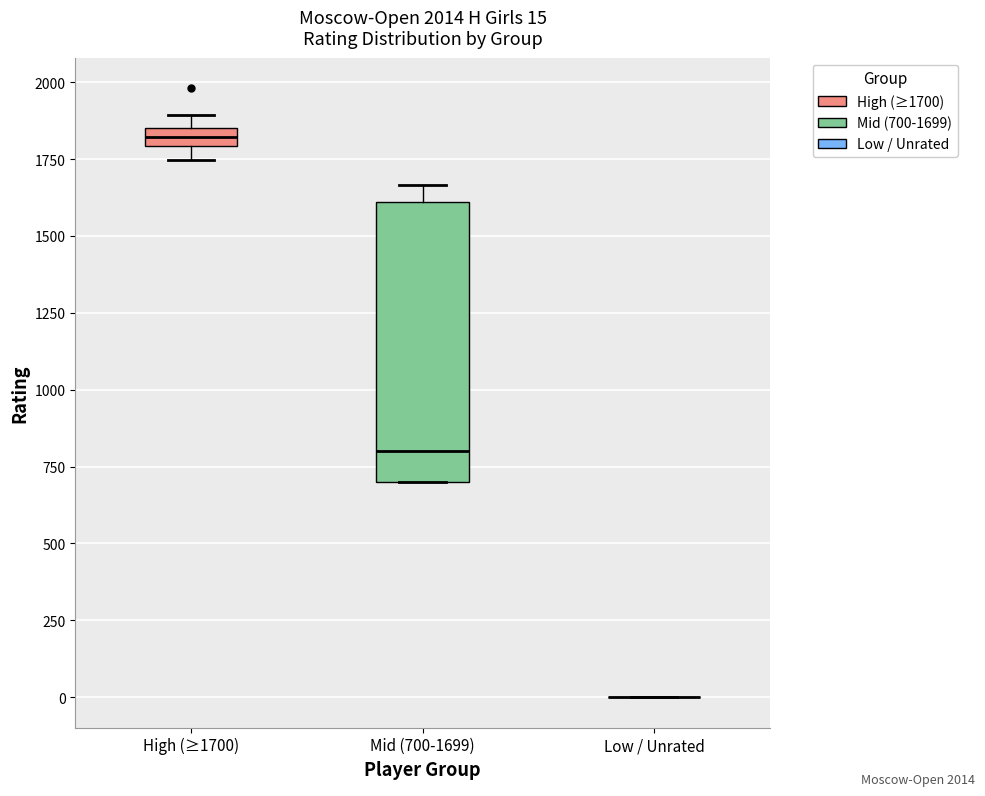

Which box is the tallest, from its lower edge to its upper edge?

Mid (700-1699)